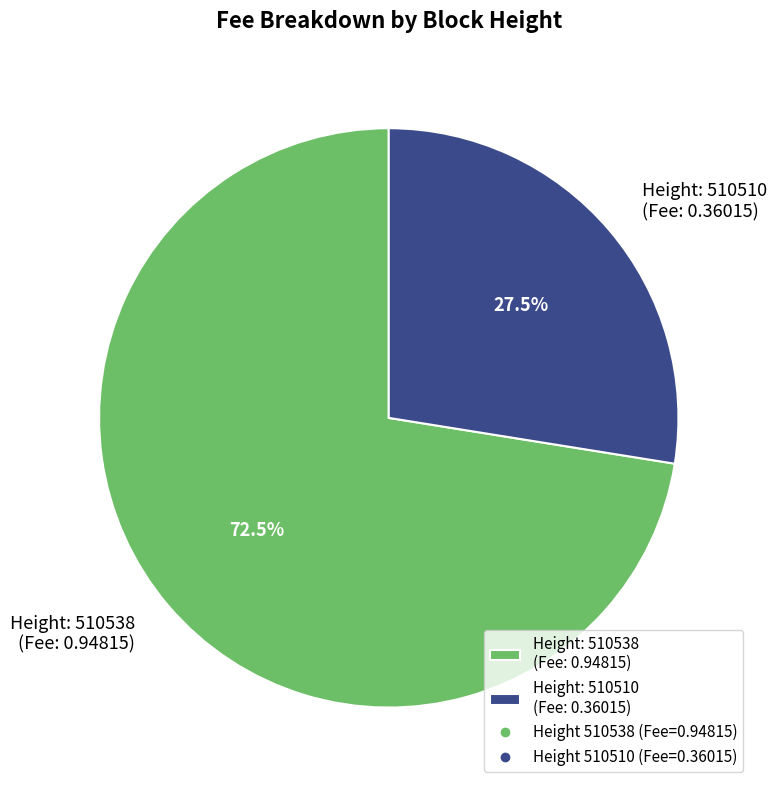

Which category accounts for the majority?

Height: 510538 (Fee: 0.94815)